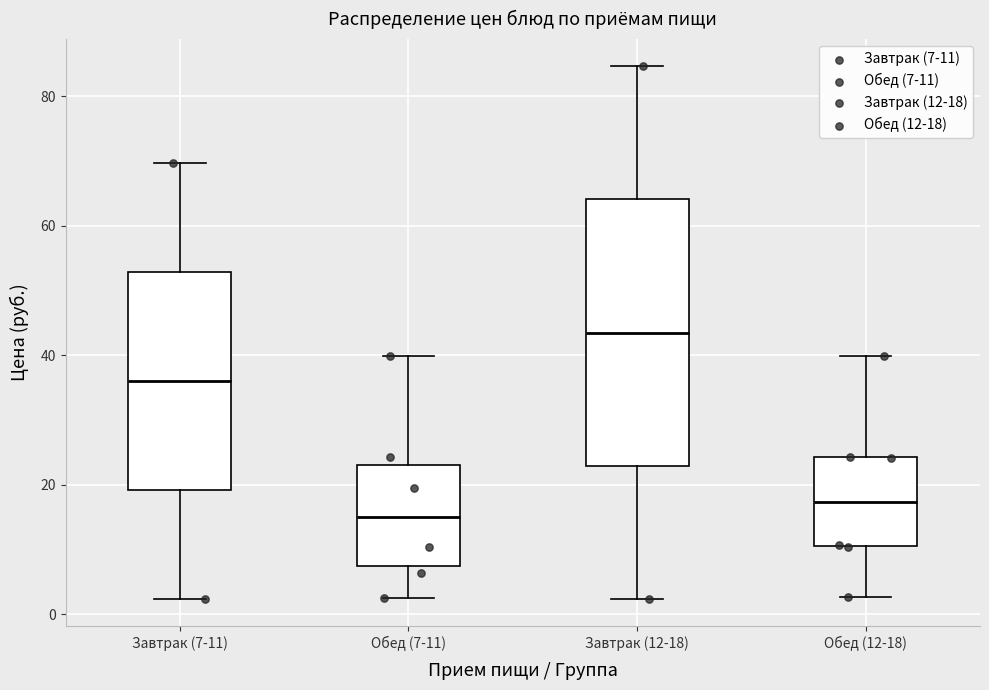

Reading left to right, transcribe this box plot: for each box, give where its median line is, the range the box spans, and where its two whiskers end, as read against the y-axis. The values are not printed on the chart, so give them approximately, as read against the axis.

Завтрак (7-11): median 36, box 20 to 52, whiskers 2 to 70
Обед (7-11): median 16, box 8 to 24, whiskers 2 to 40
Завтрак (12-18): median 44, box 22 to 64, whiskers 2 to 84
Обед (12-18): median 18, box 10 to 24, whiskers 2 to 40